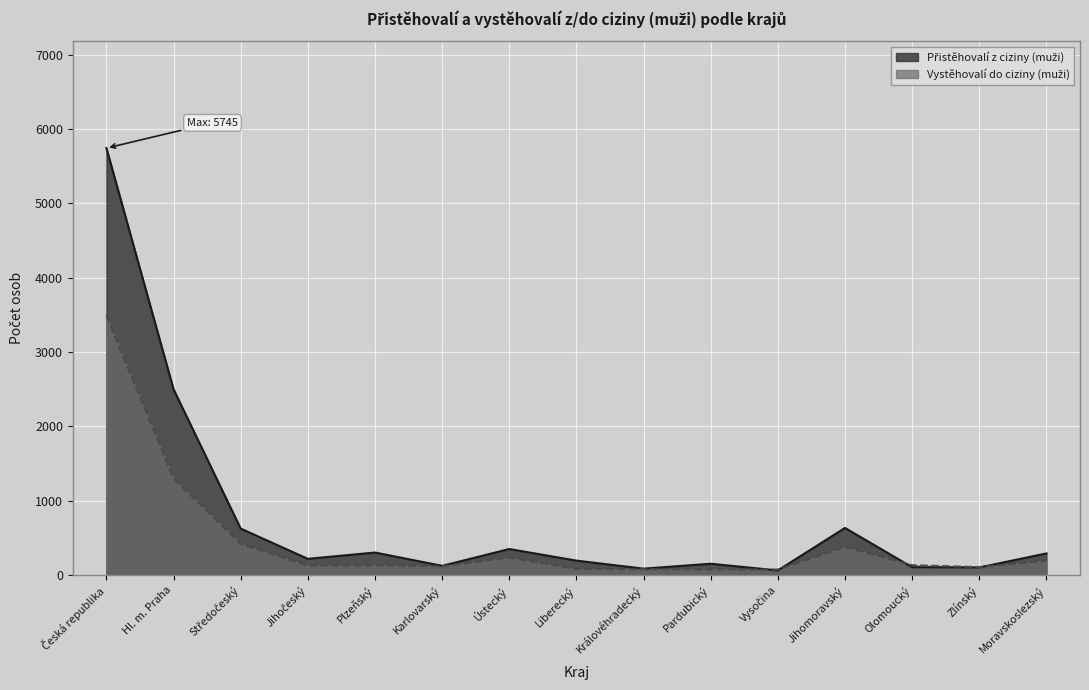

Which category has the lowest value in the Vystěhovalí do ciziny (muži) series?

Vysočina